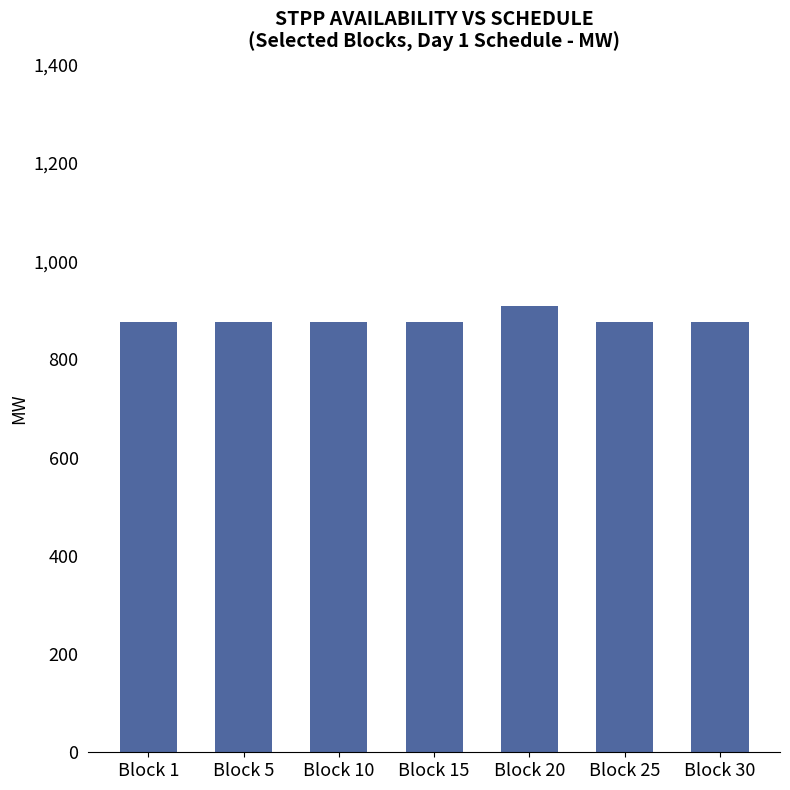

True or false: the data shows 1260.8 at Block 5.

False